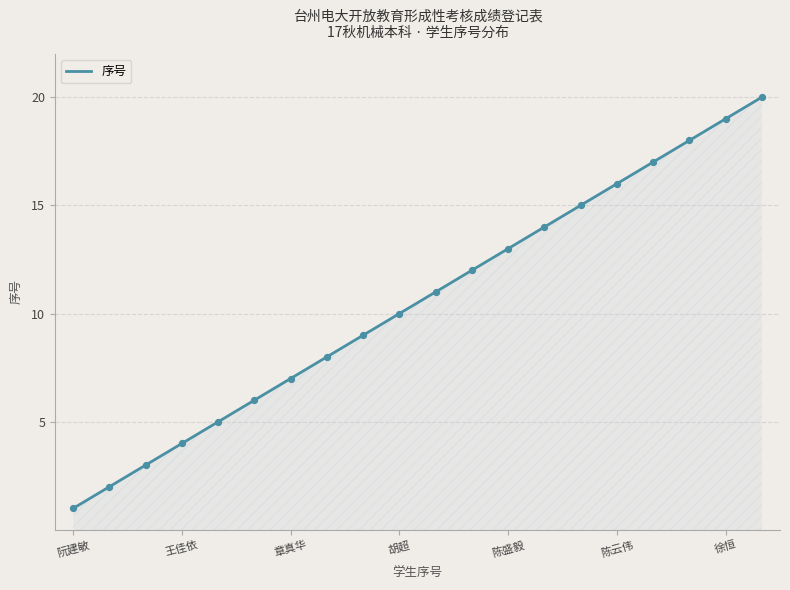

What is the greatest value displayed?

20